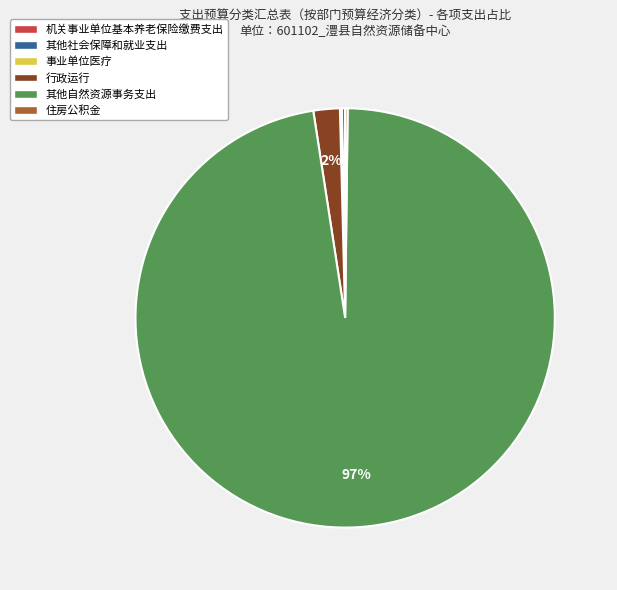

Is 其他自然资源事务支出 the majority of the pie?

Yes